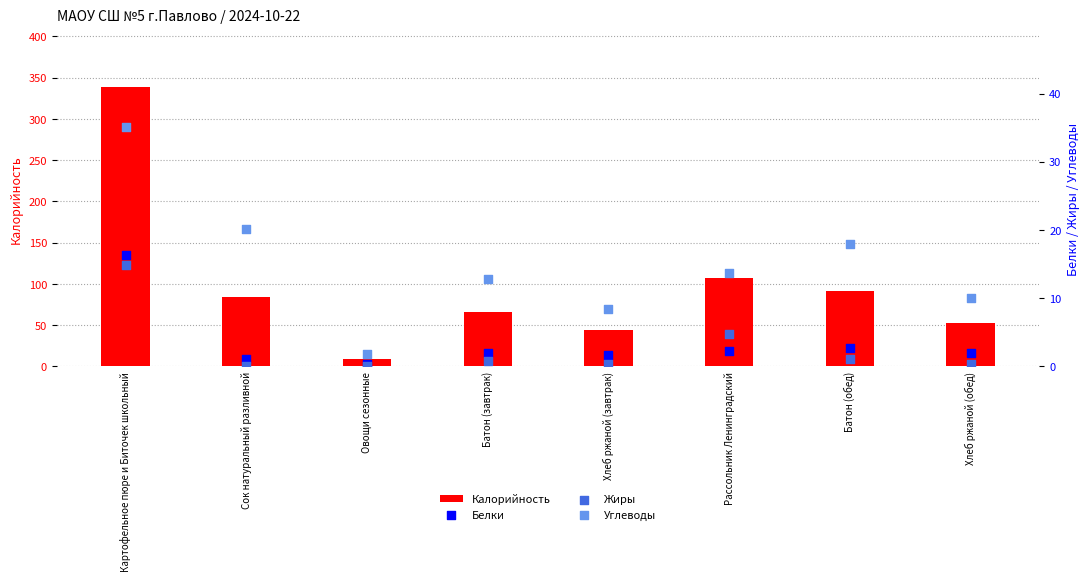

Is the value of Белки at Хлеб ржаной (обед) greater than the value of Жиры at Батон (обед)?

Yes